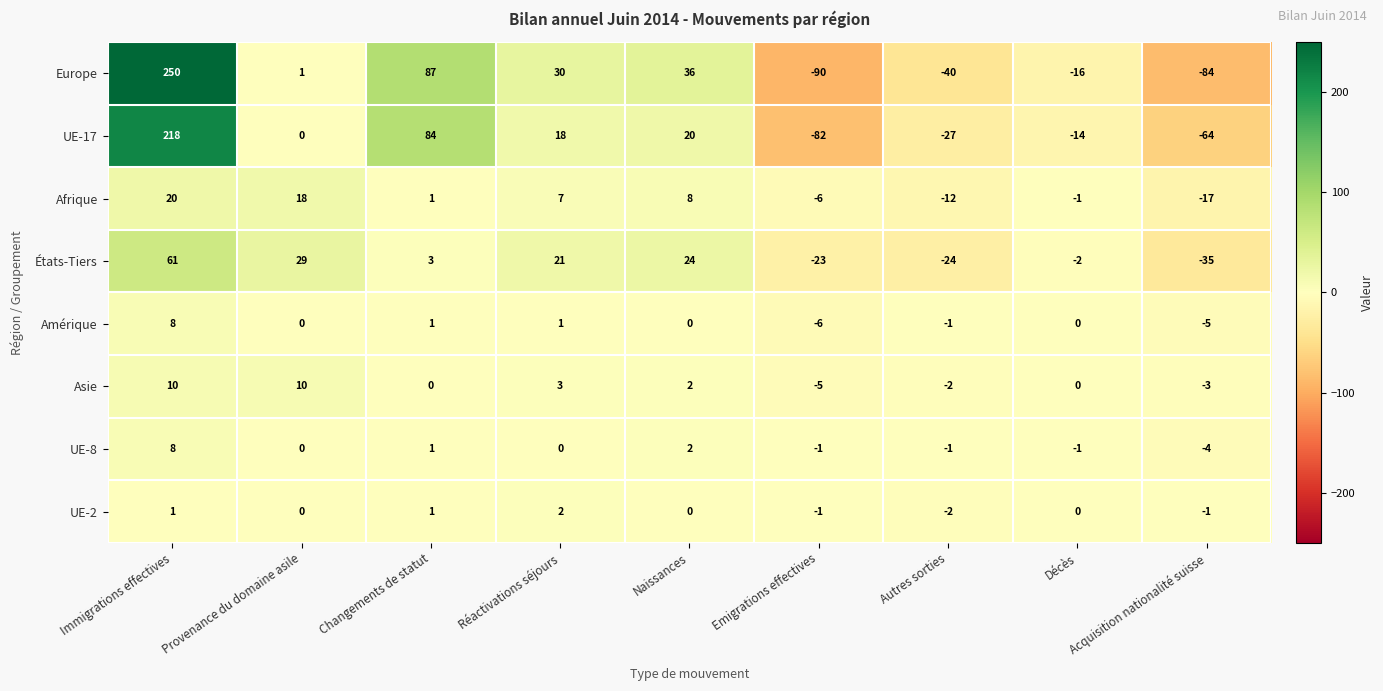

What is the greatest value displayed?

250